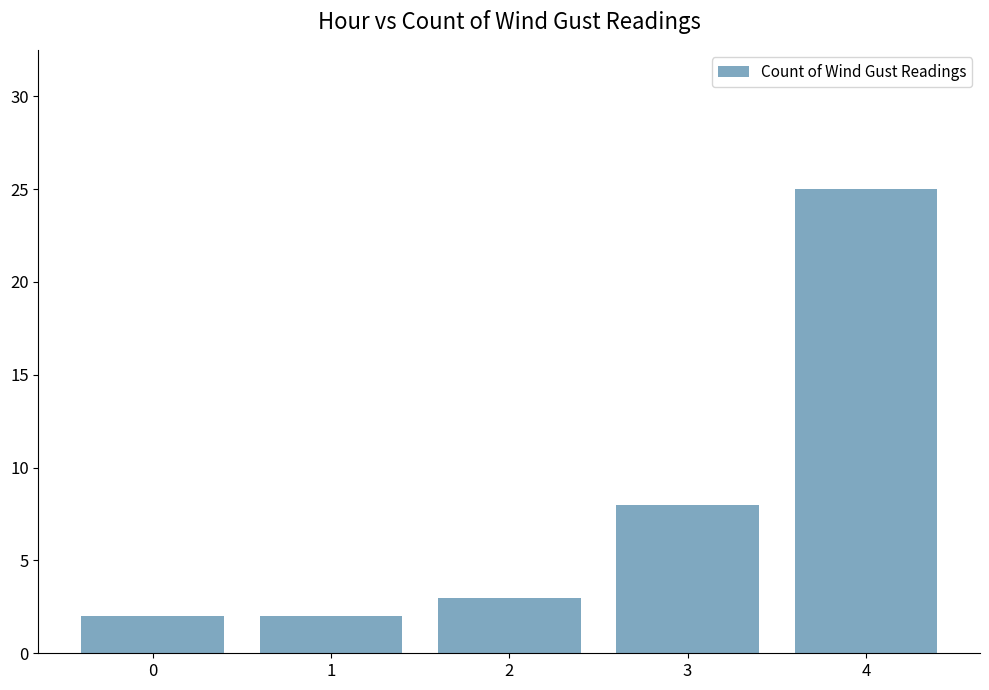

Are the bars grouped side by side (vs. stacked)?

No